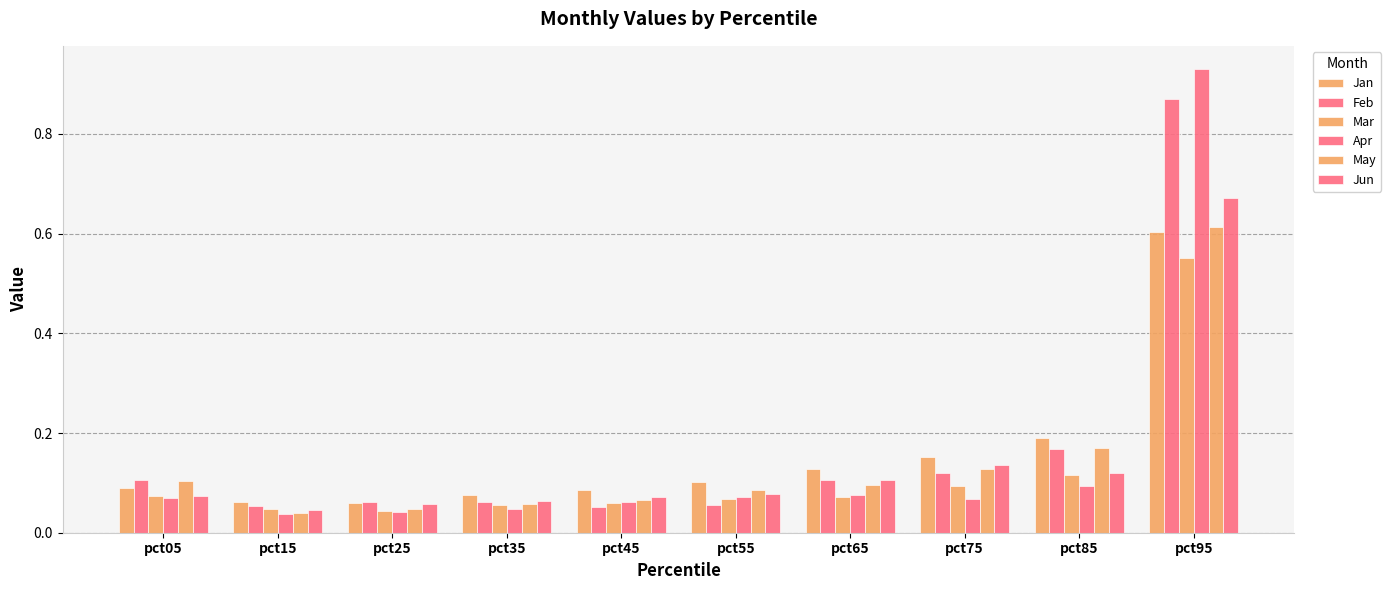

Are the bars grouped side by side (vs. stacked)?

Yes